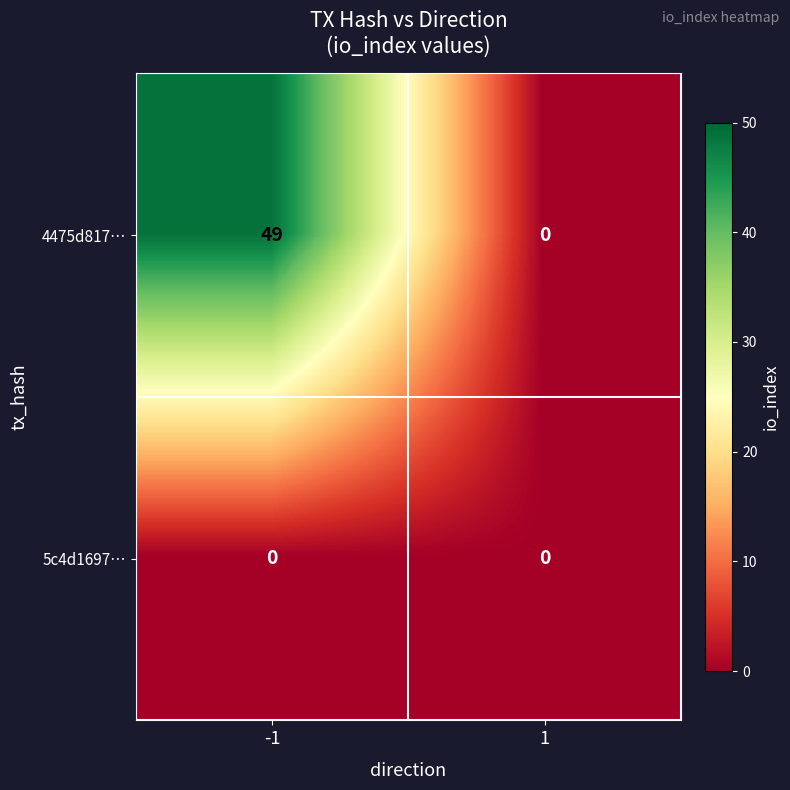

Which category has the highest value across all series?

-1